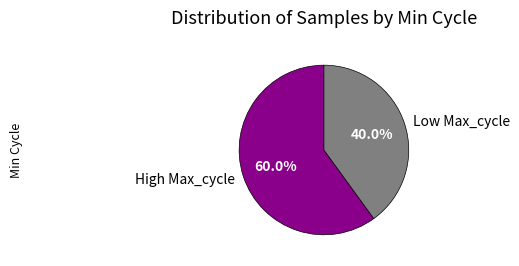

Which has a higher value, High Max_cycle or Low Max_cycle?

High Max_cycle